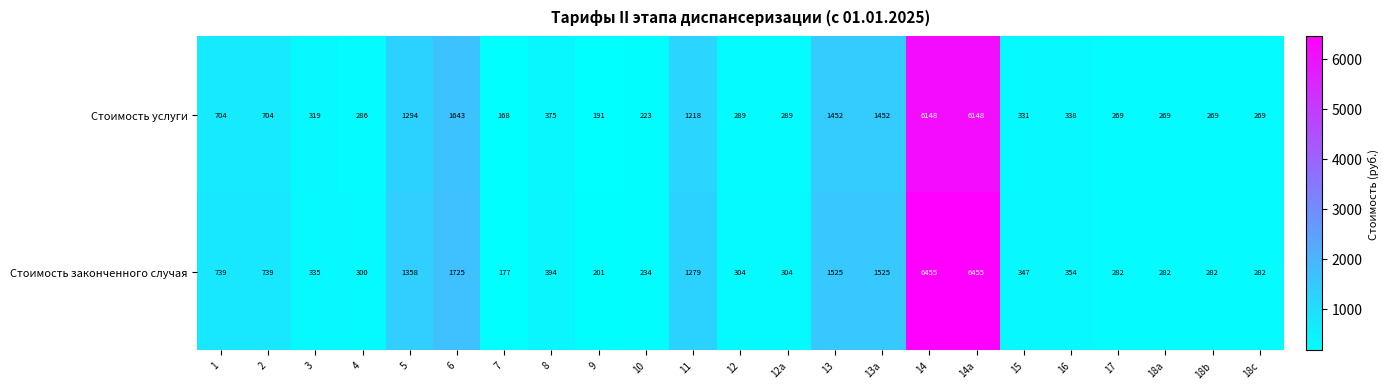

Is it true that Стоимость услуги equals 704 at 2?

True